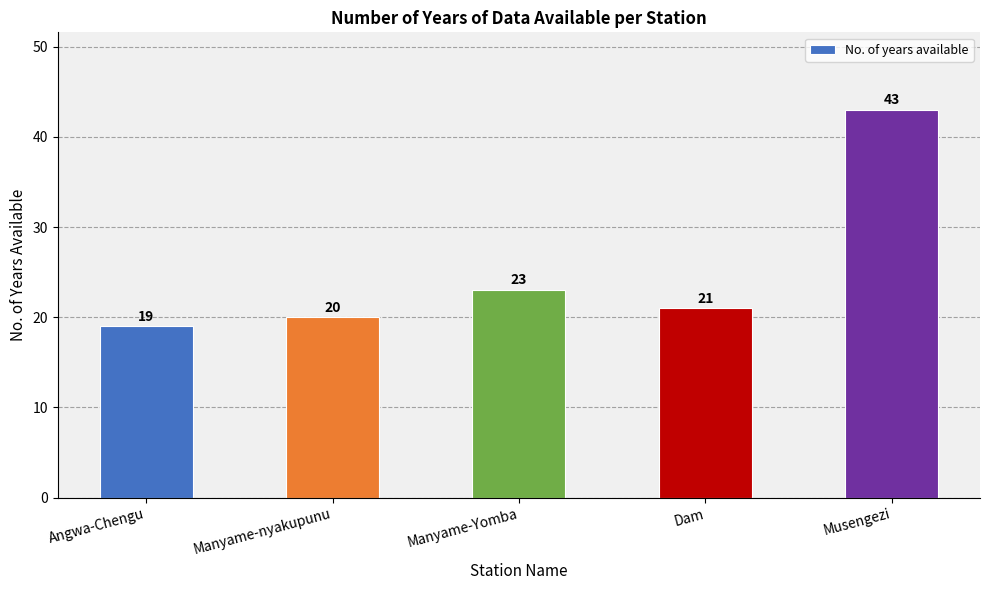

The chart shows a value of 21 at Dam. True or false?

True